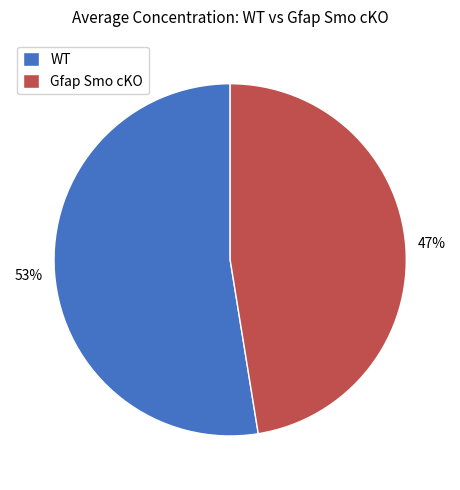

Rank the categories by value from highest to lowest.

WT, Gfap Smo cKO